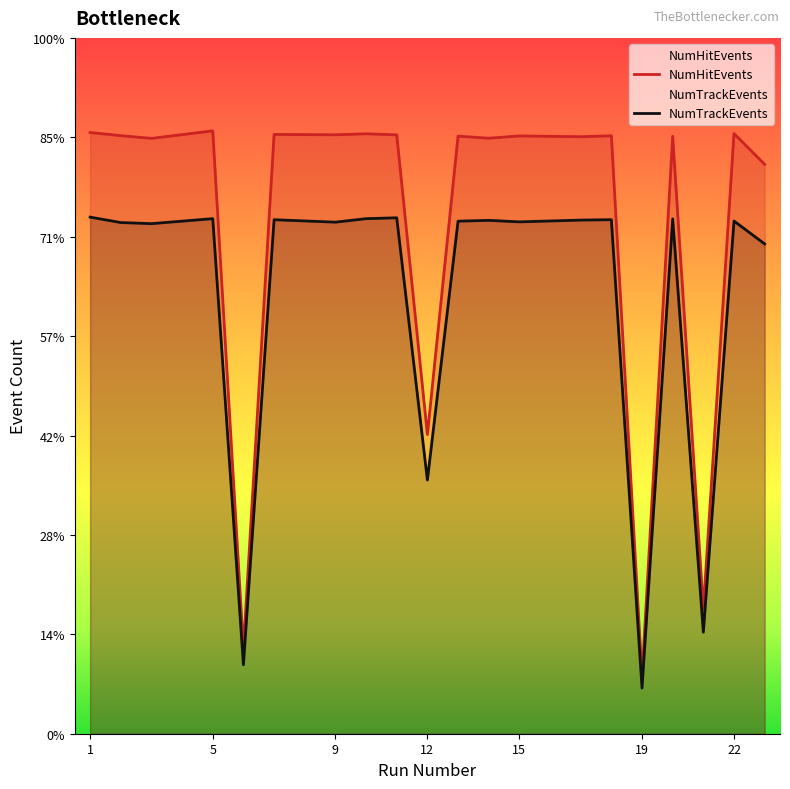

List the series in order of their peak value, lowest first.

NumTrackEvents, NumHitEvents